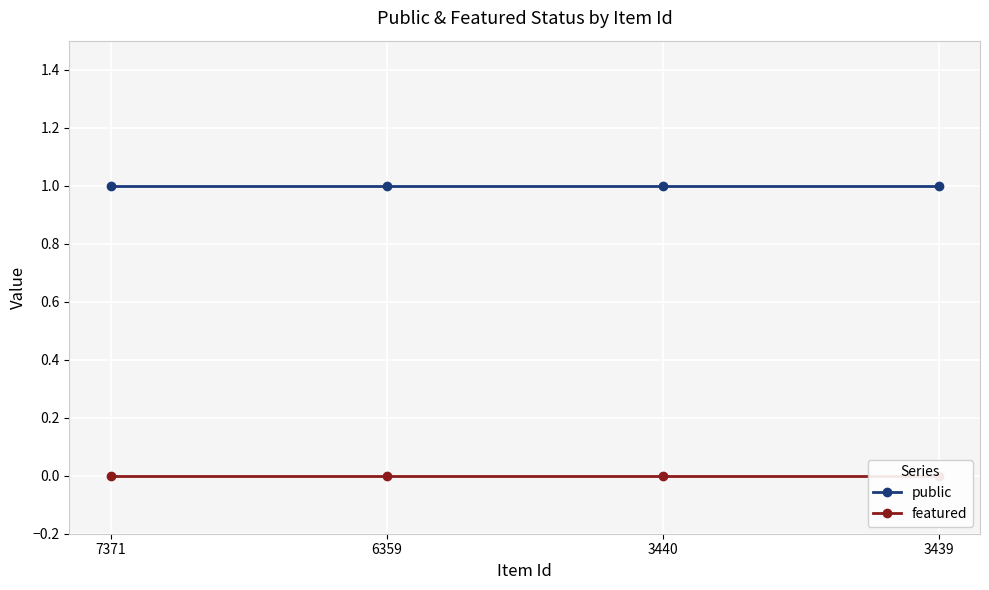

Reading left to right, list all the values displayed in this chart.

public: 7371=1	6359=1	3440=1	3439=1
featured: 7371=0	6359=0	3440=0	3439=0